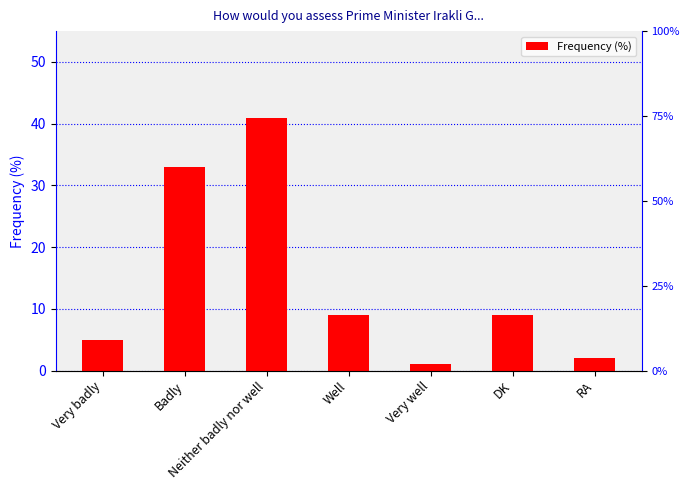

What is the difference between the maximum and minimum values?

40